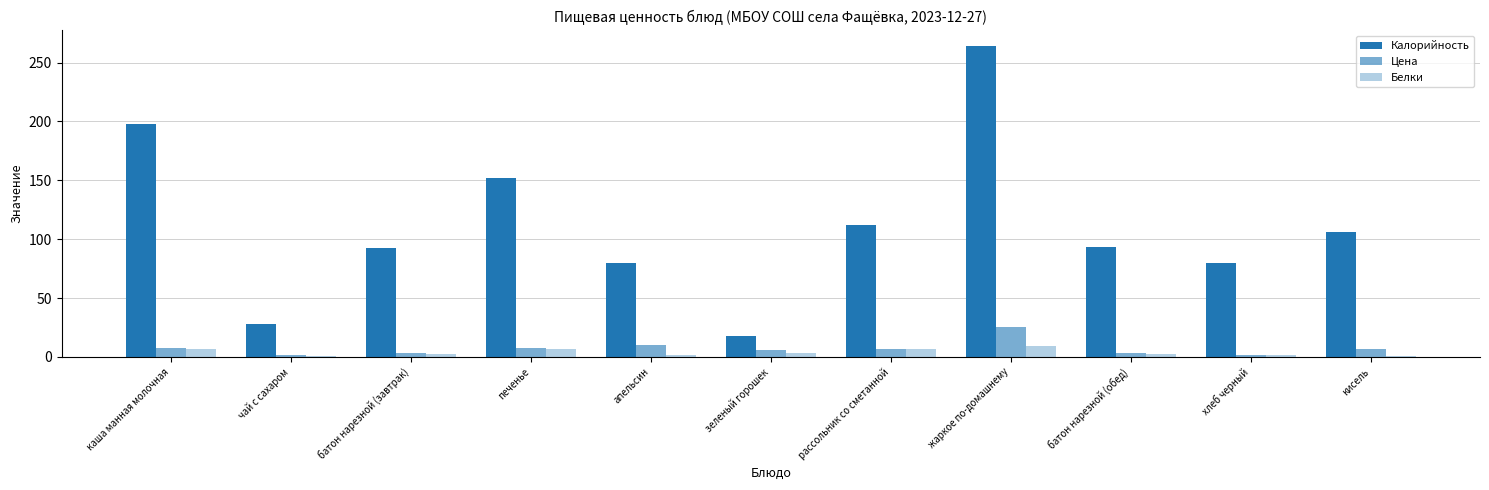

Which series has the largest total across all categories?

Калорийность